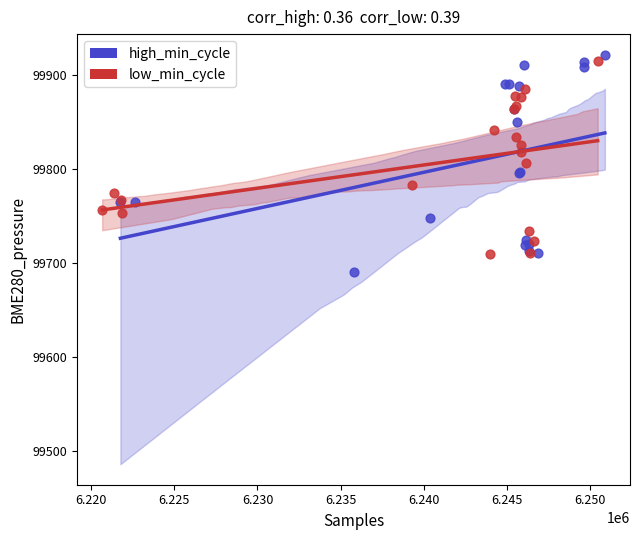

Which series has the largest Y range (max minus min)?

high_min_cycle